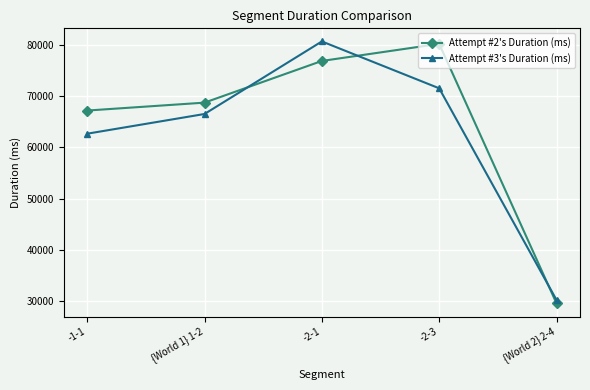

Where is Attempt #2's Duration (ms) nearest to the value 54886?

-1-1